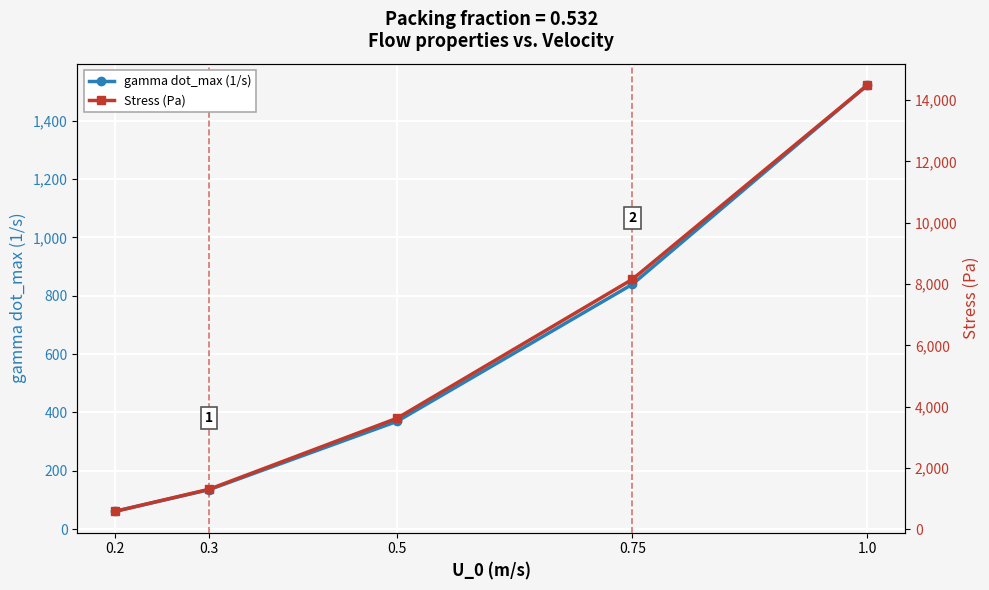

What is the maximum value shown in the chart?

14490.8